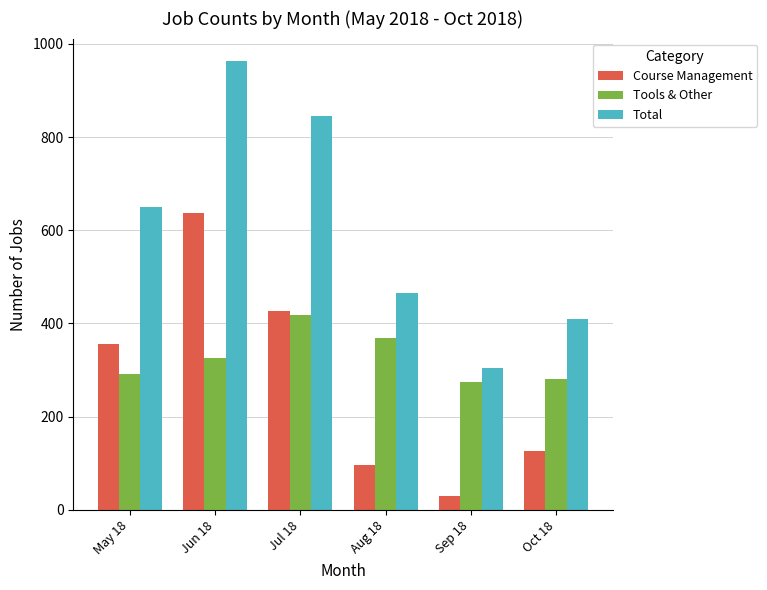

What is the smallest value displayed?

31